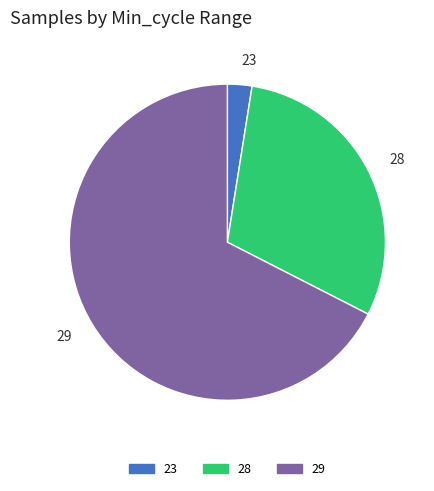

Which slice is the largest?

29